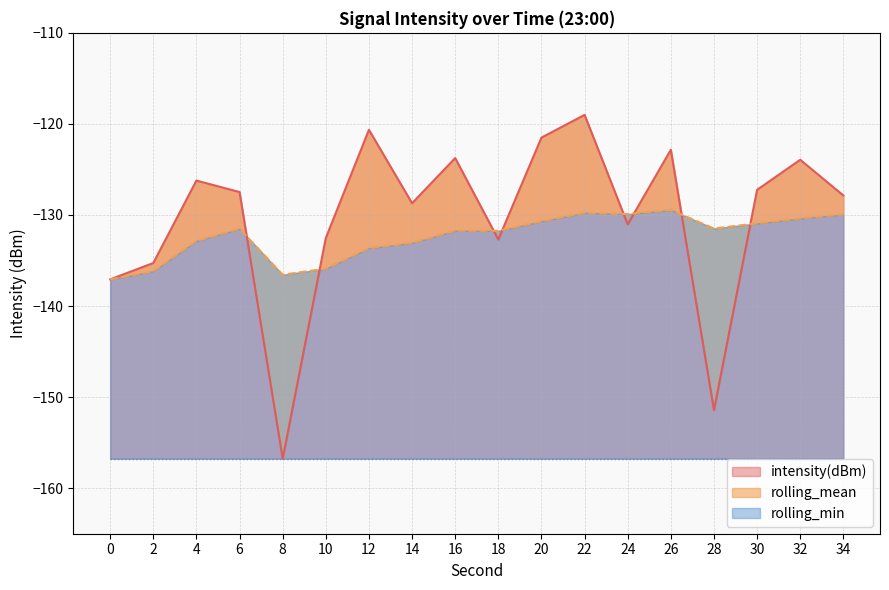

Which category has the highest value across all series?

22